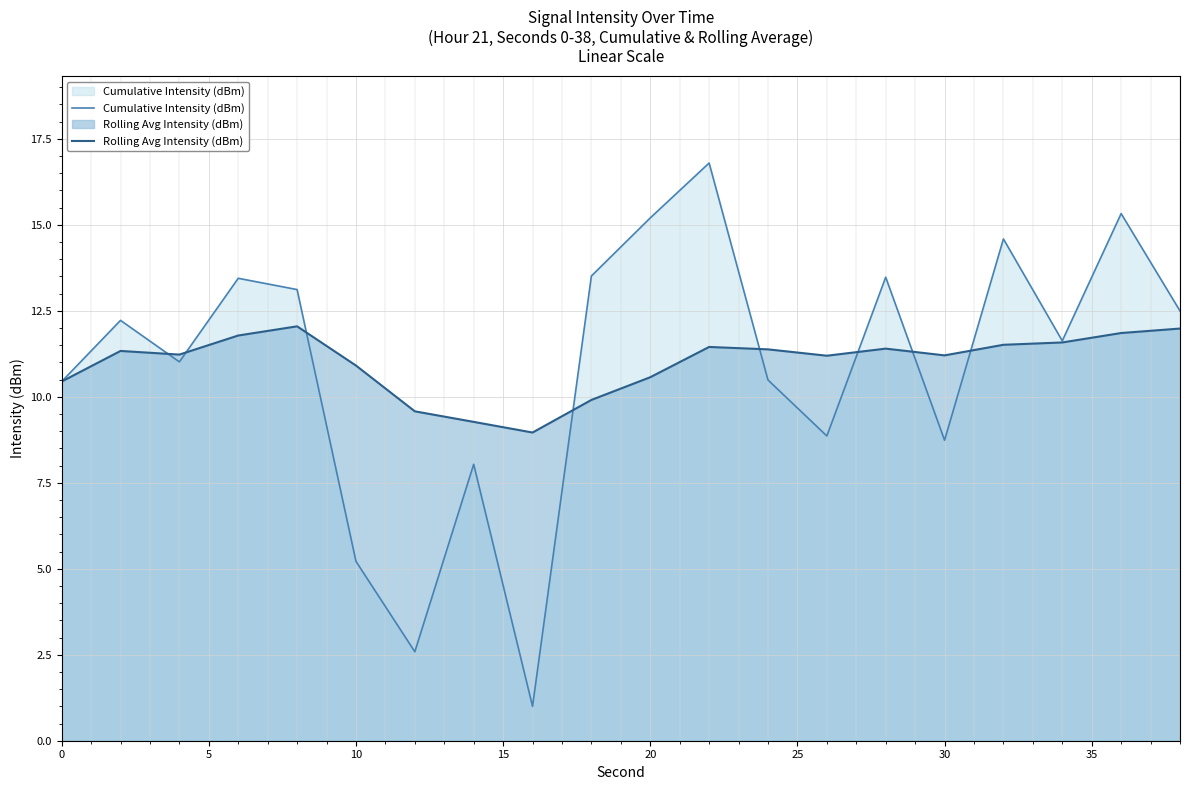

Which series has the widest spread of values?

Cumulative Intensity (dBm)